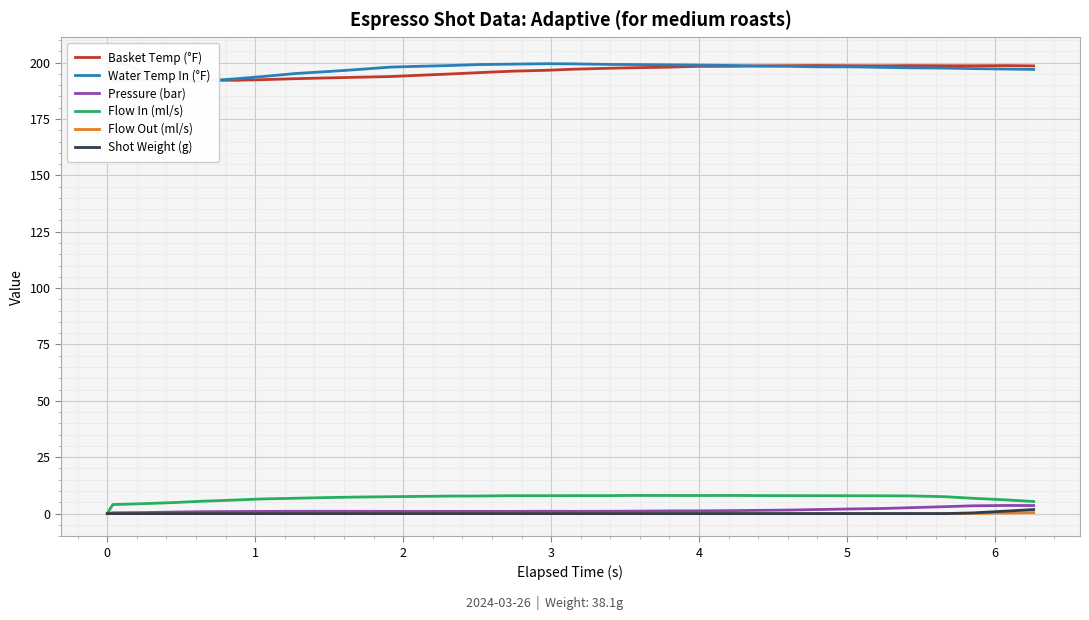

True or false: Basket Temp (°F) and Flow In (ml/s) intersect in this chart.

False